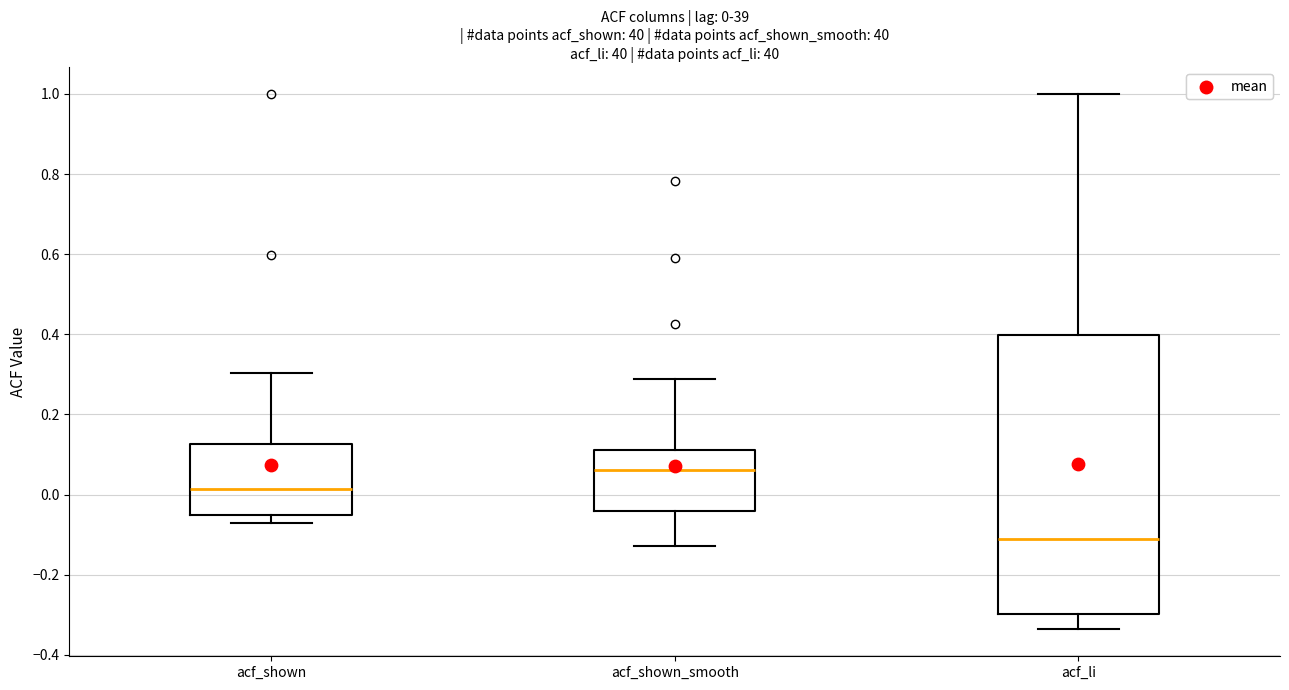

Which box has the highest median line?

acf_shown_smooth